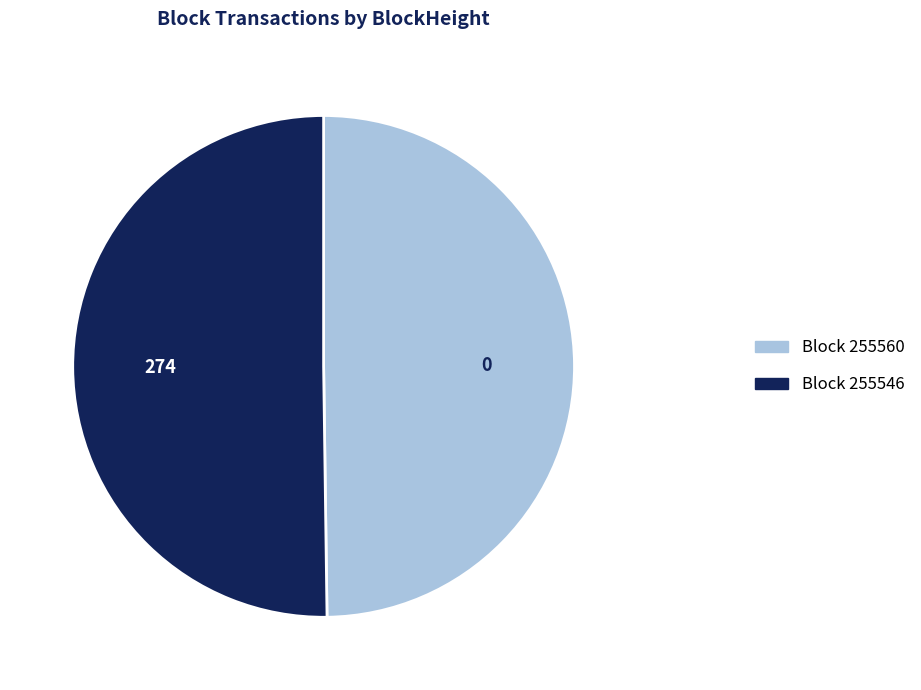

The Block 255560 slice represents 50% of the pie. True or false?

True